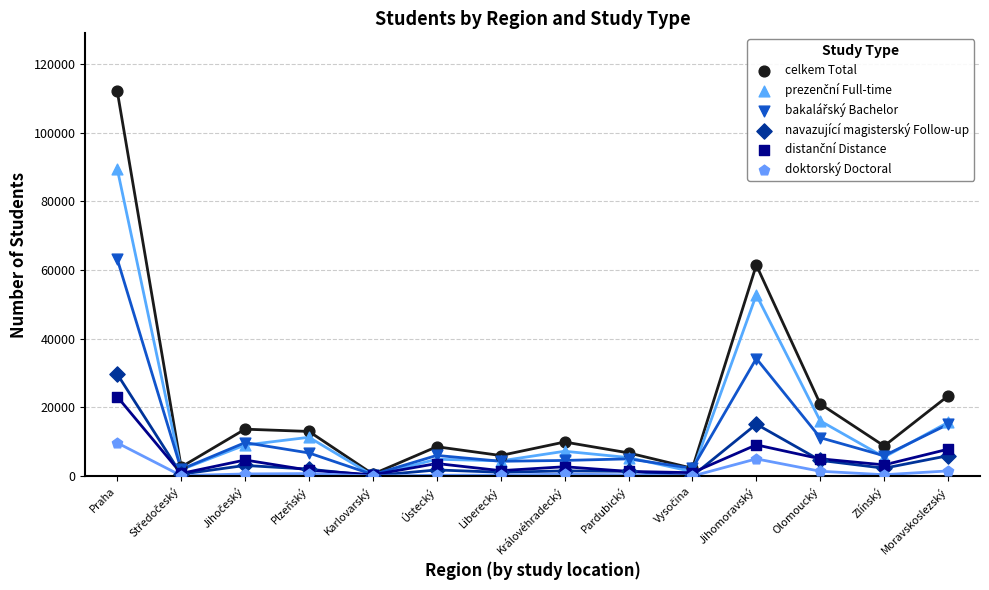

Across all series, what Y value is closest to 56075?

52785